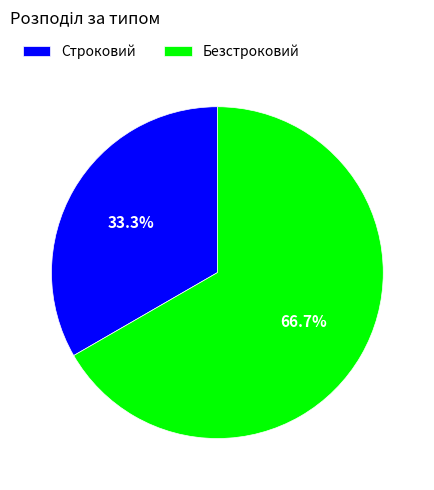

What percentage is the Безстроковий slice, to the nearest percent?

67%